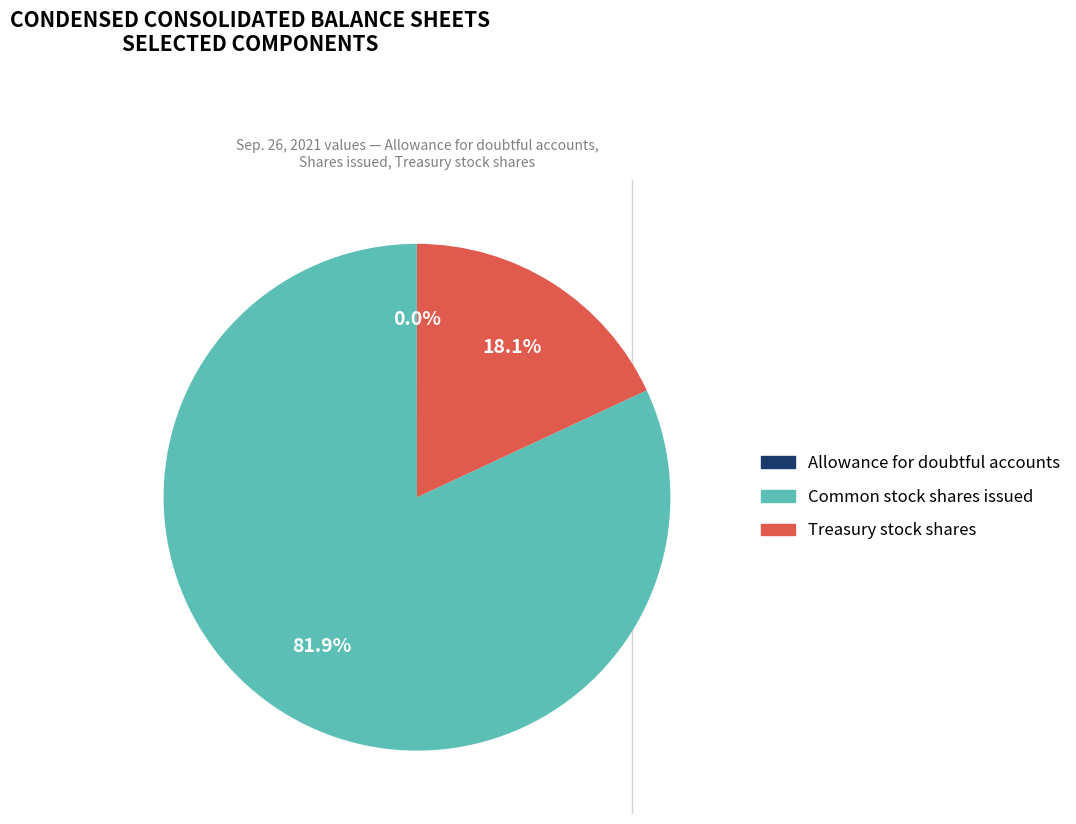

What is the largest slice in the pie chart?

Common stock shares issued